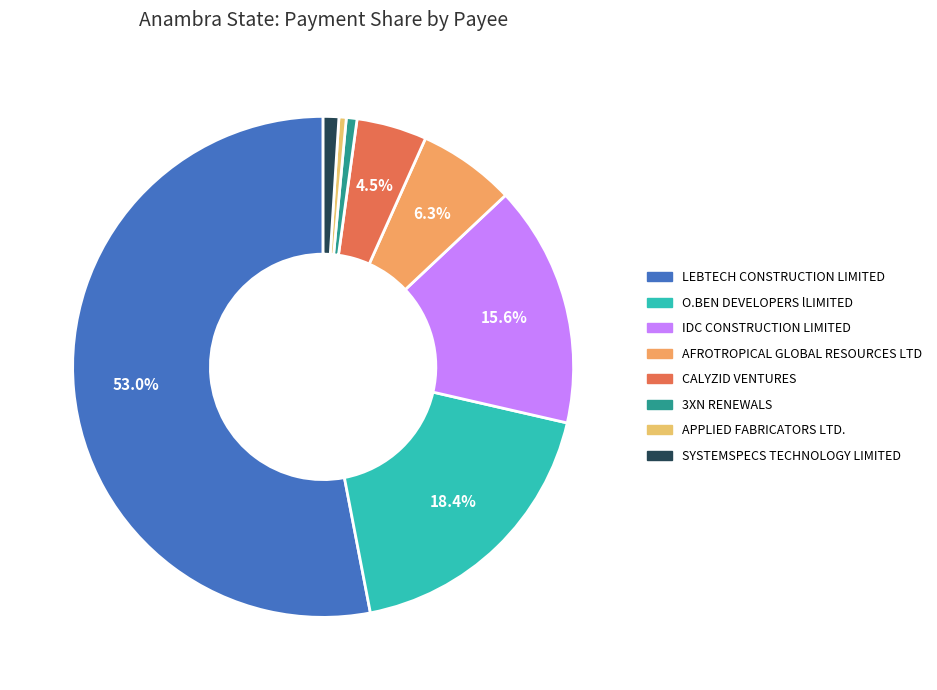

To the nearest percent, what is the difference between the largest and smallest slice percentages?

53%